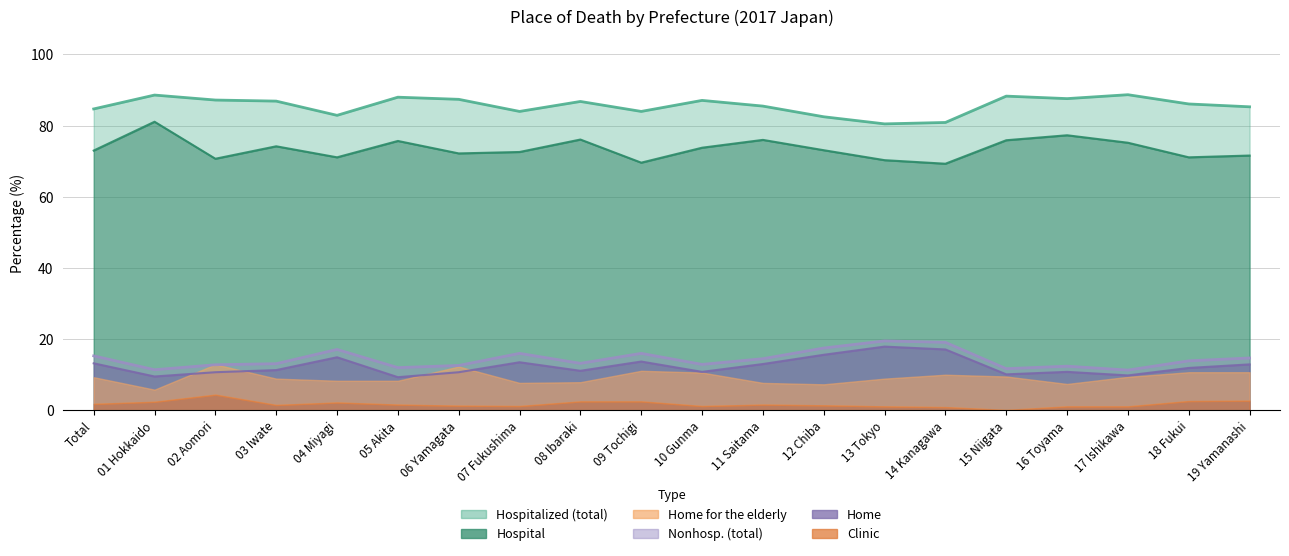

At which category does Hospitalized reach its first local peak?

04 Miyagi